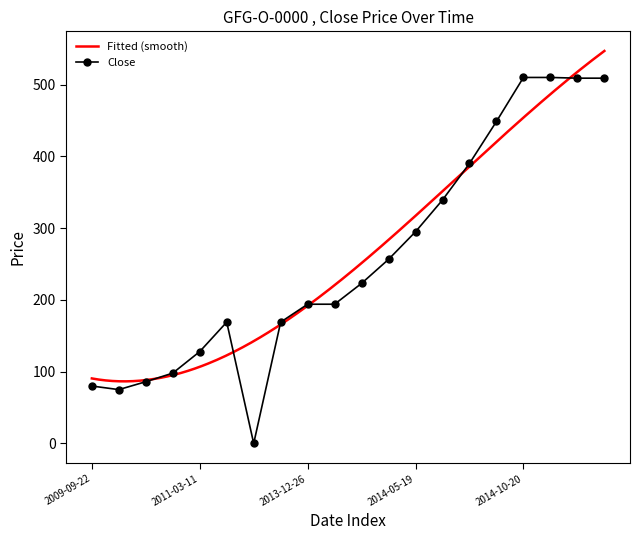

Which label corresponds to the smallest value in the chart?

2013-08-09